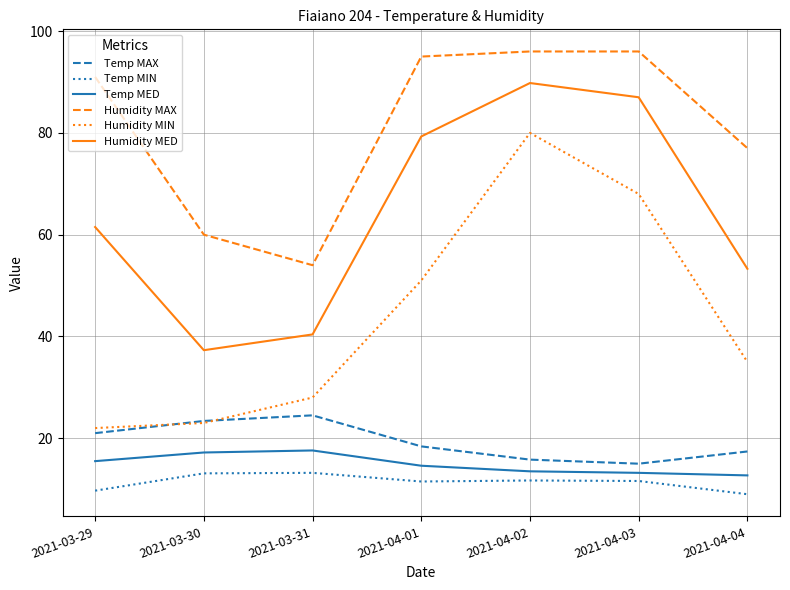

What is the difference between the highest and lowest values at 2021-04-01?

83.5